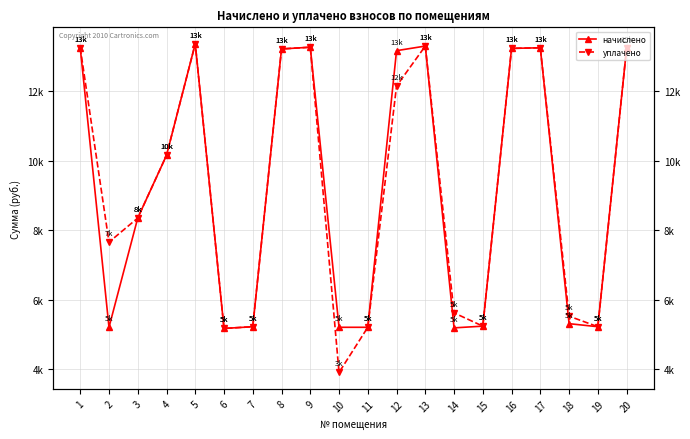

How many data points does each series have?

20